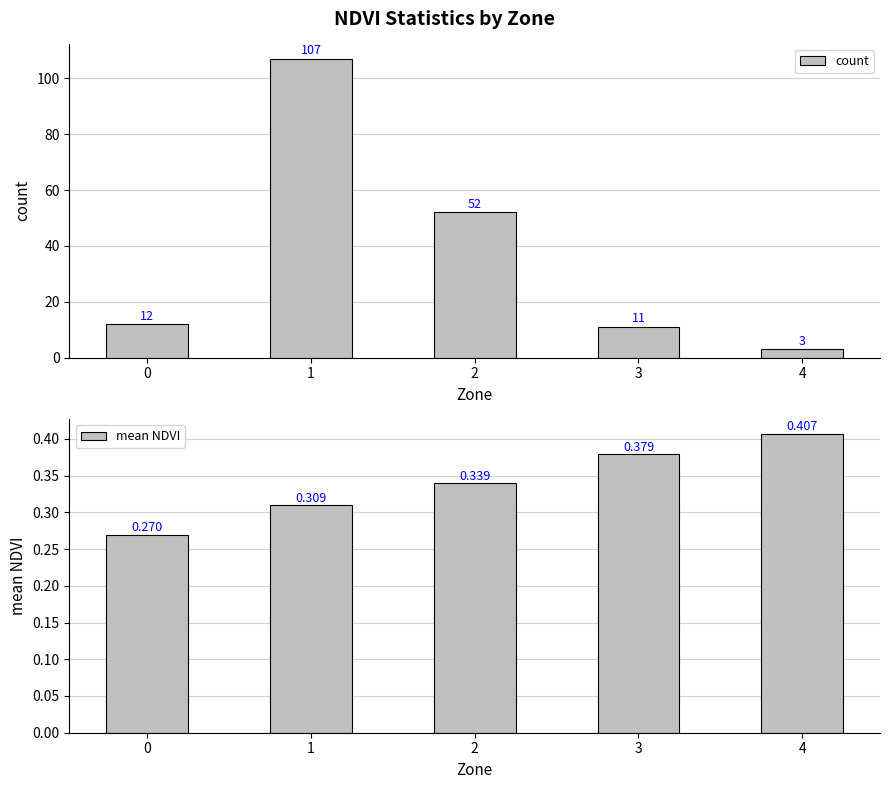

Which series changed the most between 0 and 4?

count